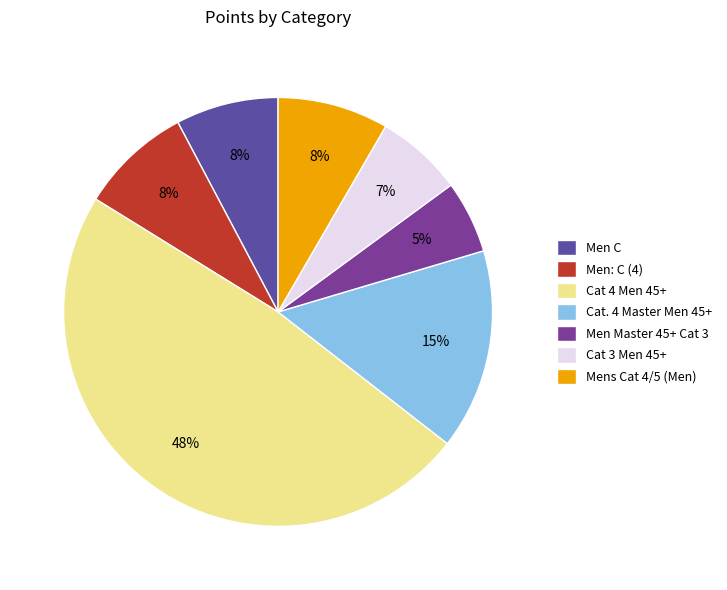

To the nearest percent, what is the average slice percentage?

14%